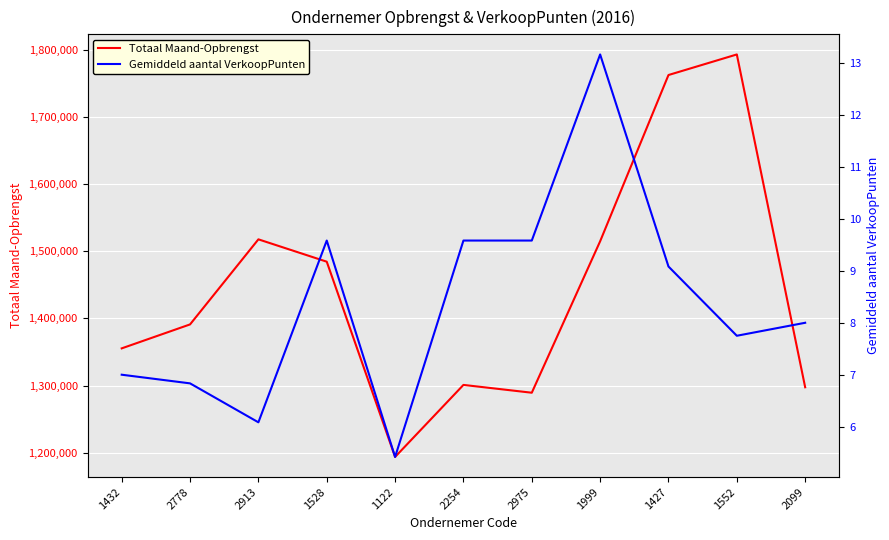

Reading left to right, list all the values displayed in this chart.

Totaal Maand-Opbrengst: 1432=1355396.0	2778=1391060.0	2913=1517723.0	1528=1484450.0	1122=1193751.0	2254=1300987.0	2975=1289356.0	1999=1514830.0	1427=1762375.0	1552=1792995.0	2099=1297487.0
Gemiddeld aantal VerkoopPunten: 1432=7.0	2778=6.8	2913=6.1	1528=9.6	1122=5.4	2254=9.6	2975=9.6	1999=13.2	1427=9.1	1552=7.8	2099=8.0